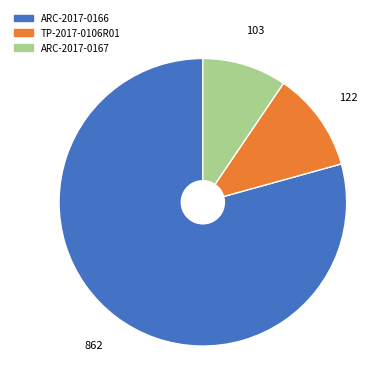

Is there any slice that represents more than half of the pie?

Yes